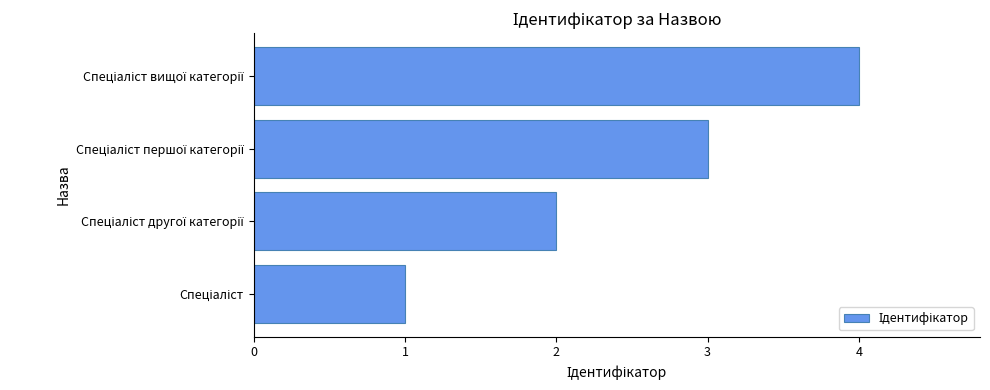

What is the difference between the maximum and minimum values?

3